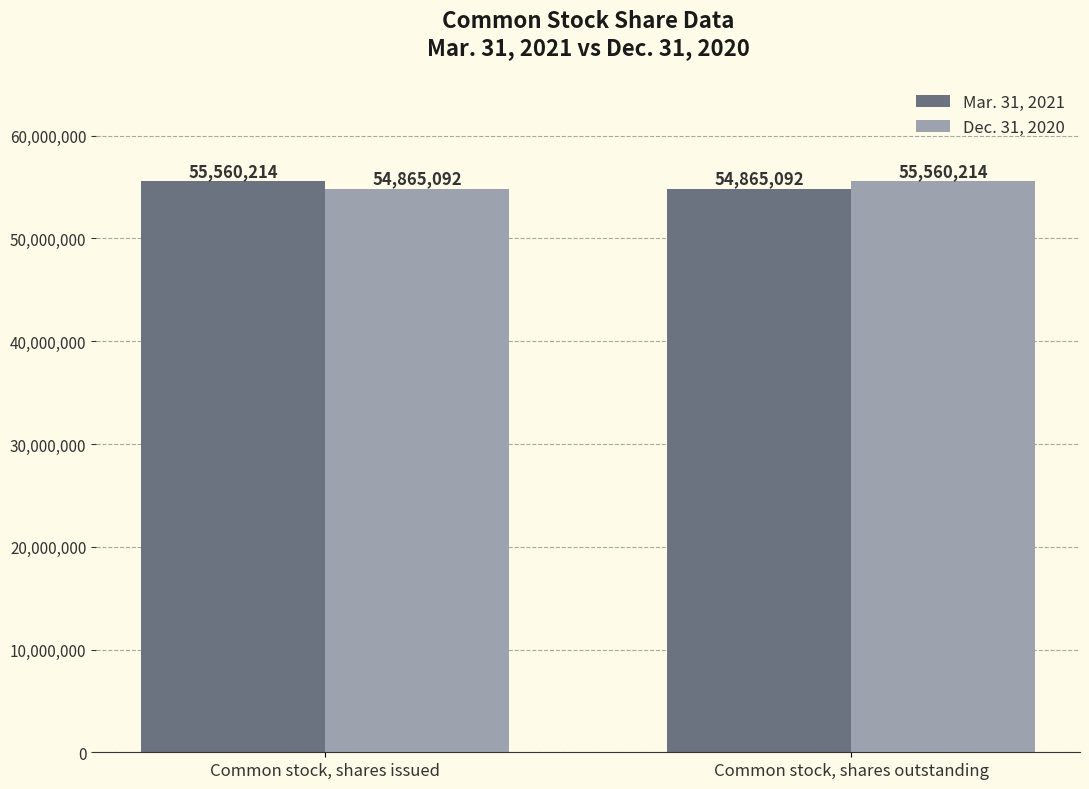

What is the sum of the Mar. 31, 2021 values at Common stock, shares outstanding and Common stock, shares issued?

110425306